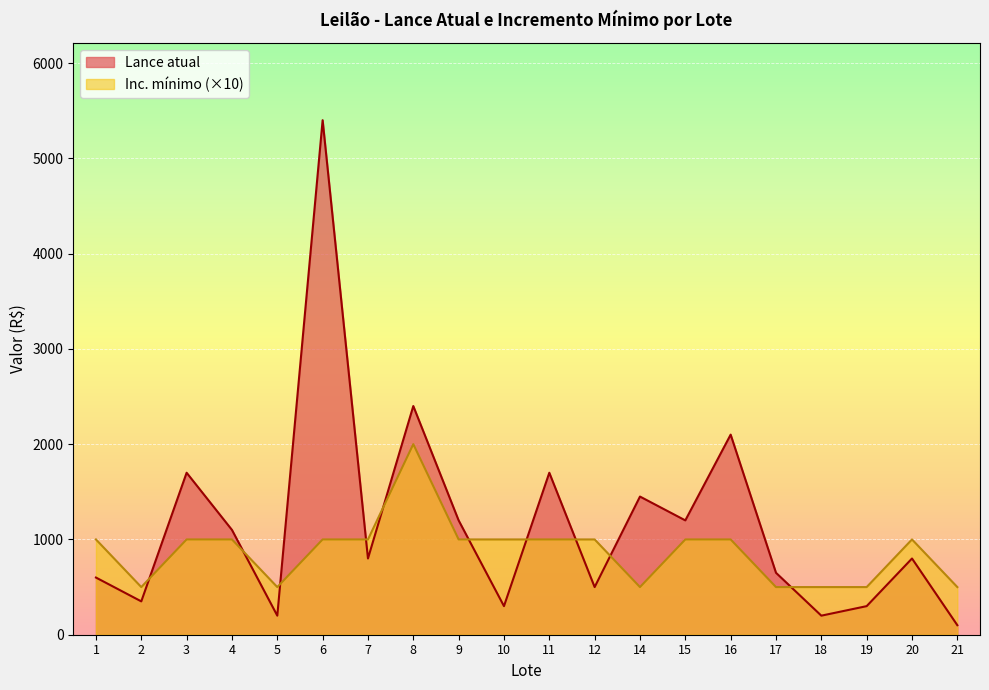

What is the difference between the Inc. mínimo values at 21 and 15?

500